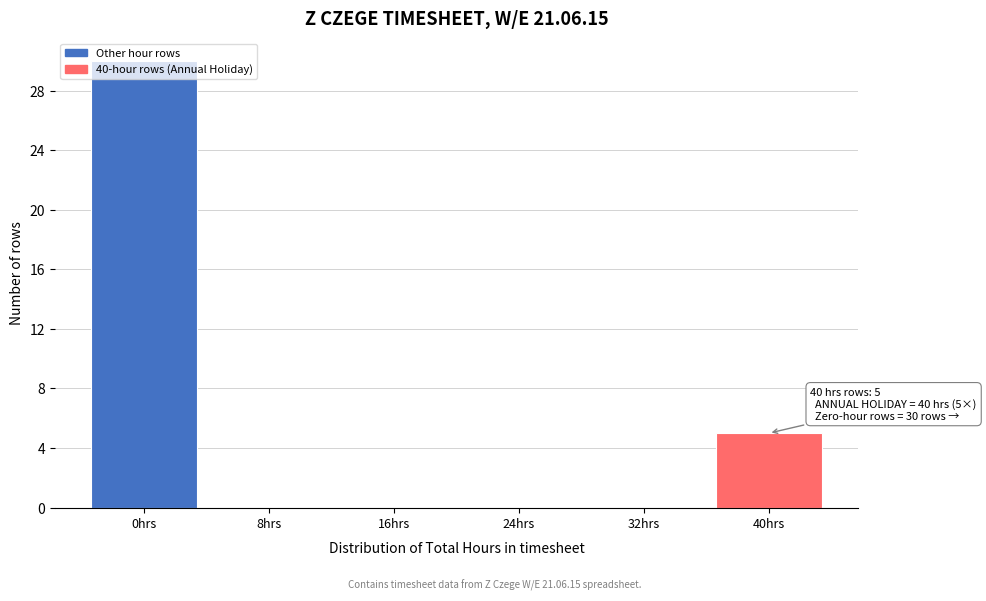

Which has a higher value, 0hrs or 8hrs?

0hrs